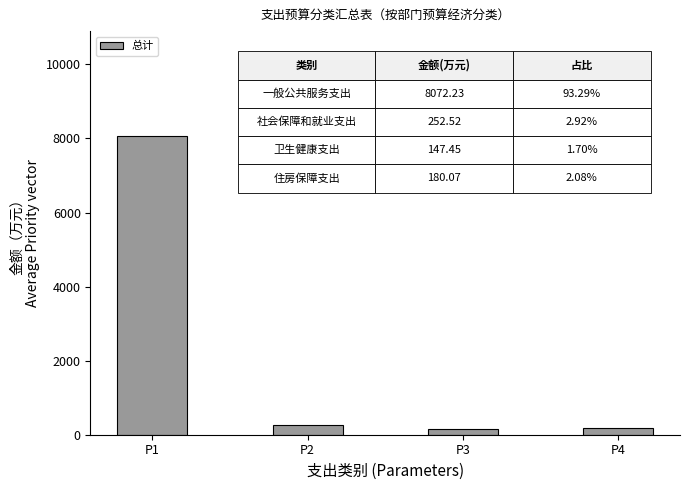

What is the minimum value shown in the chart?

147.5